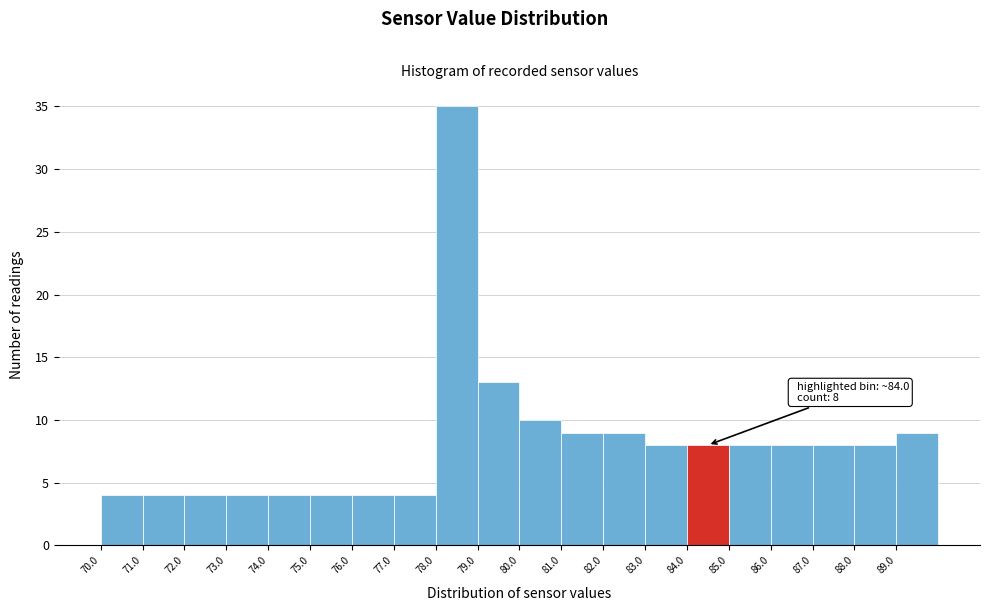

Over which range of the x-axis is the bar tallest?

78 to 79